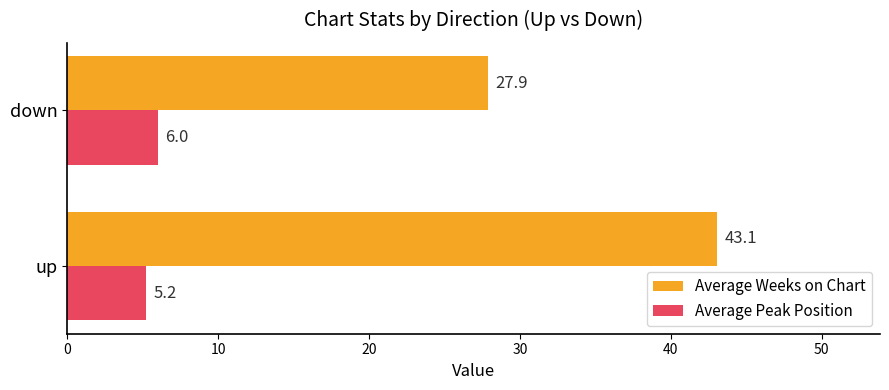

The value of Average Weeks on Chart at up is 43.1. True or false?

True